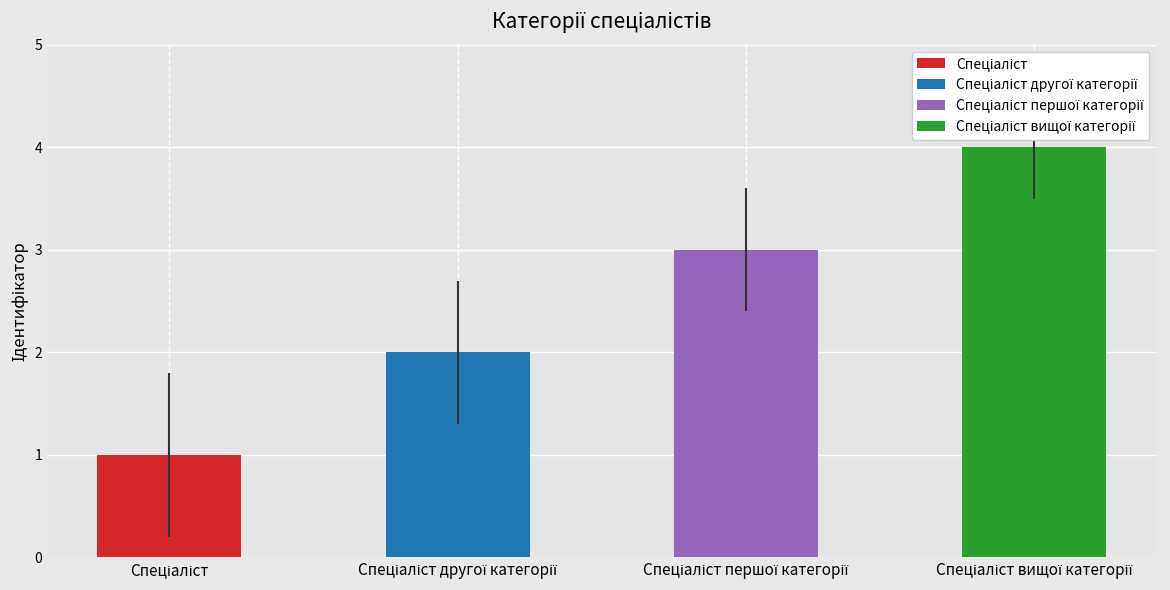

The chart shows a value of 4 at Спеціаліст вищої категорії. True or false?

True